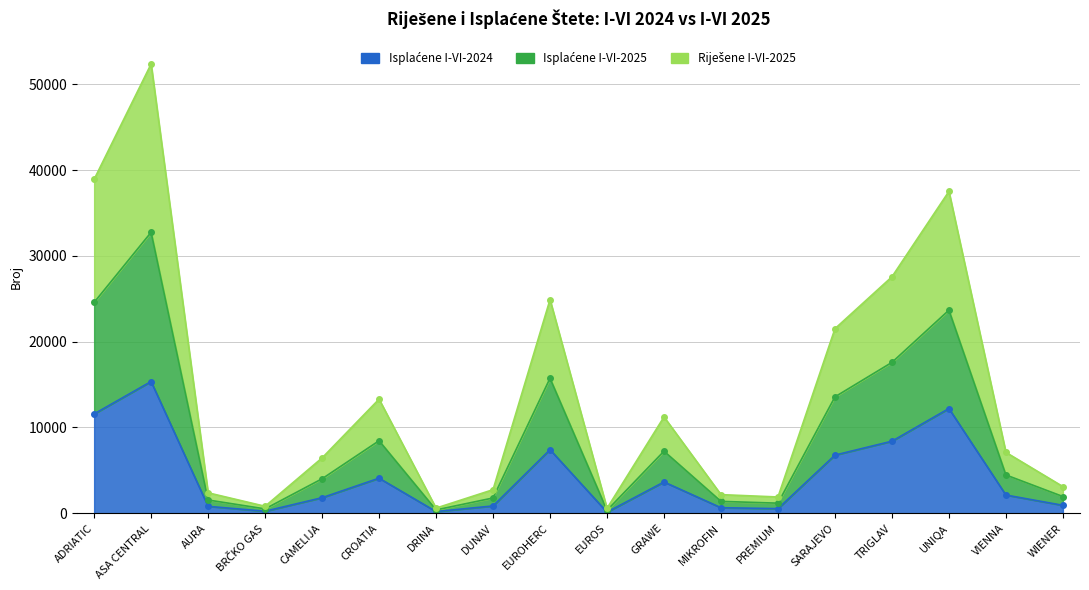

What is the spread (max minus min) of values at GRAWE?

7584